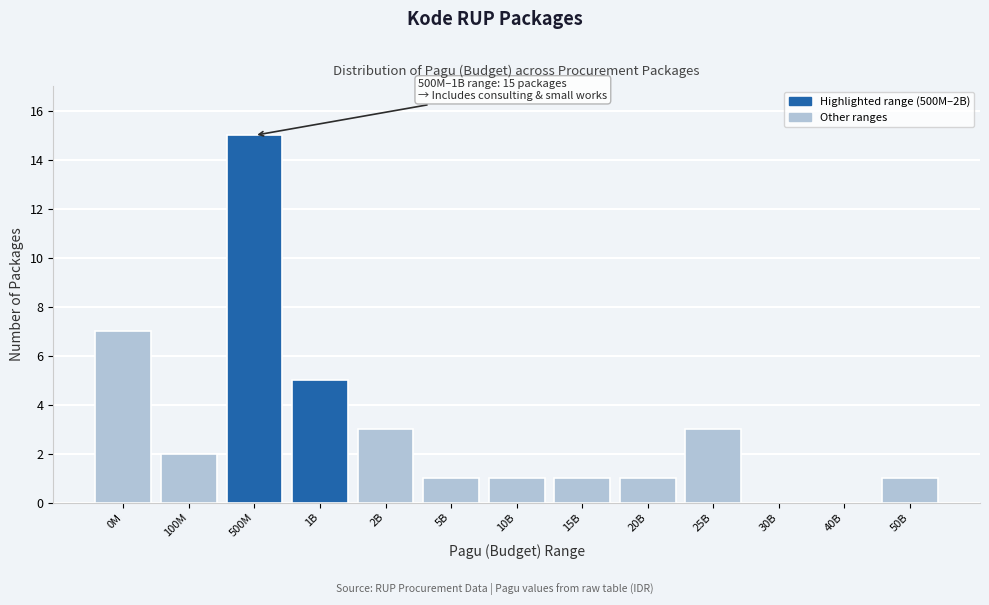

What is the change in value from 0M to 25B?

-4